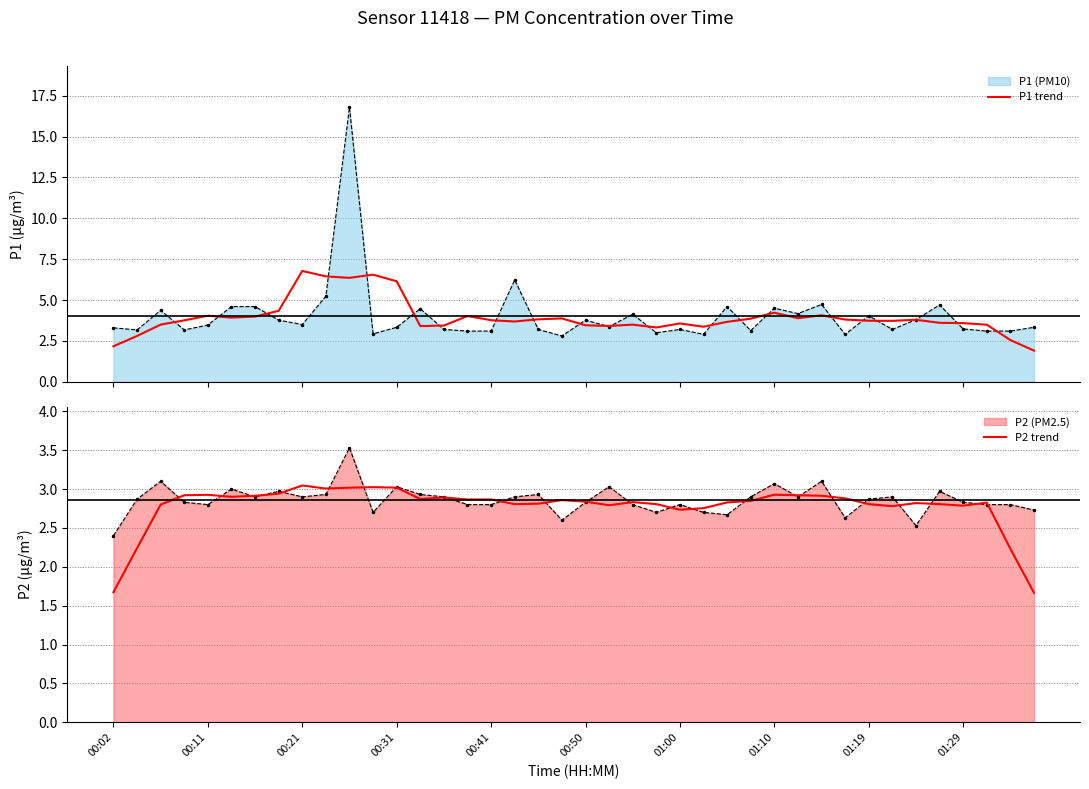

How many lines are shown in the chart?

2